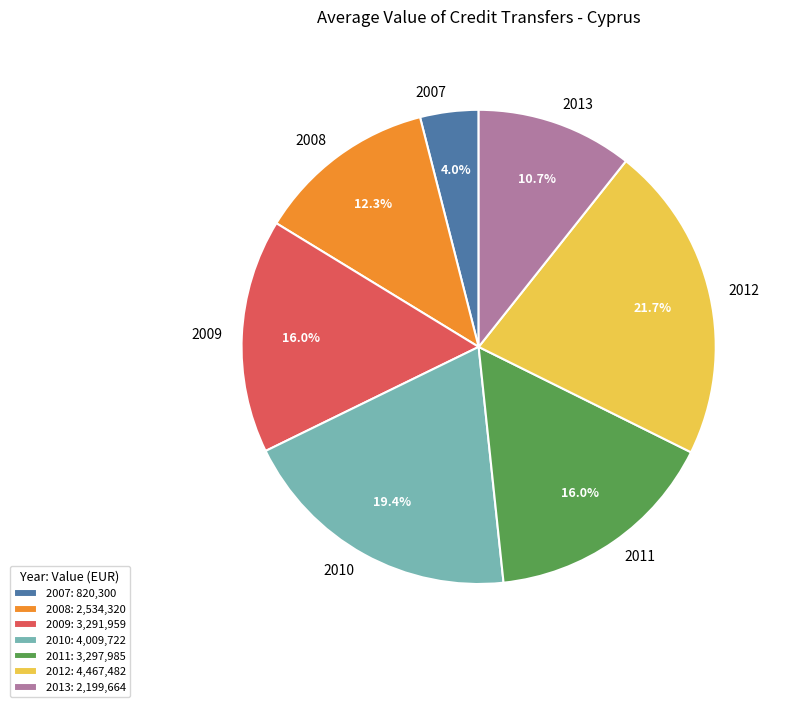

What is the largest slice in the pie chart?

2012